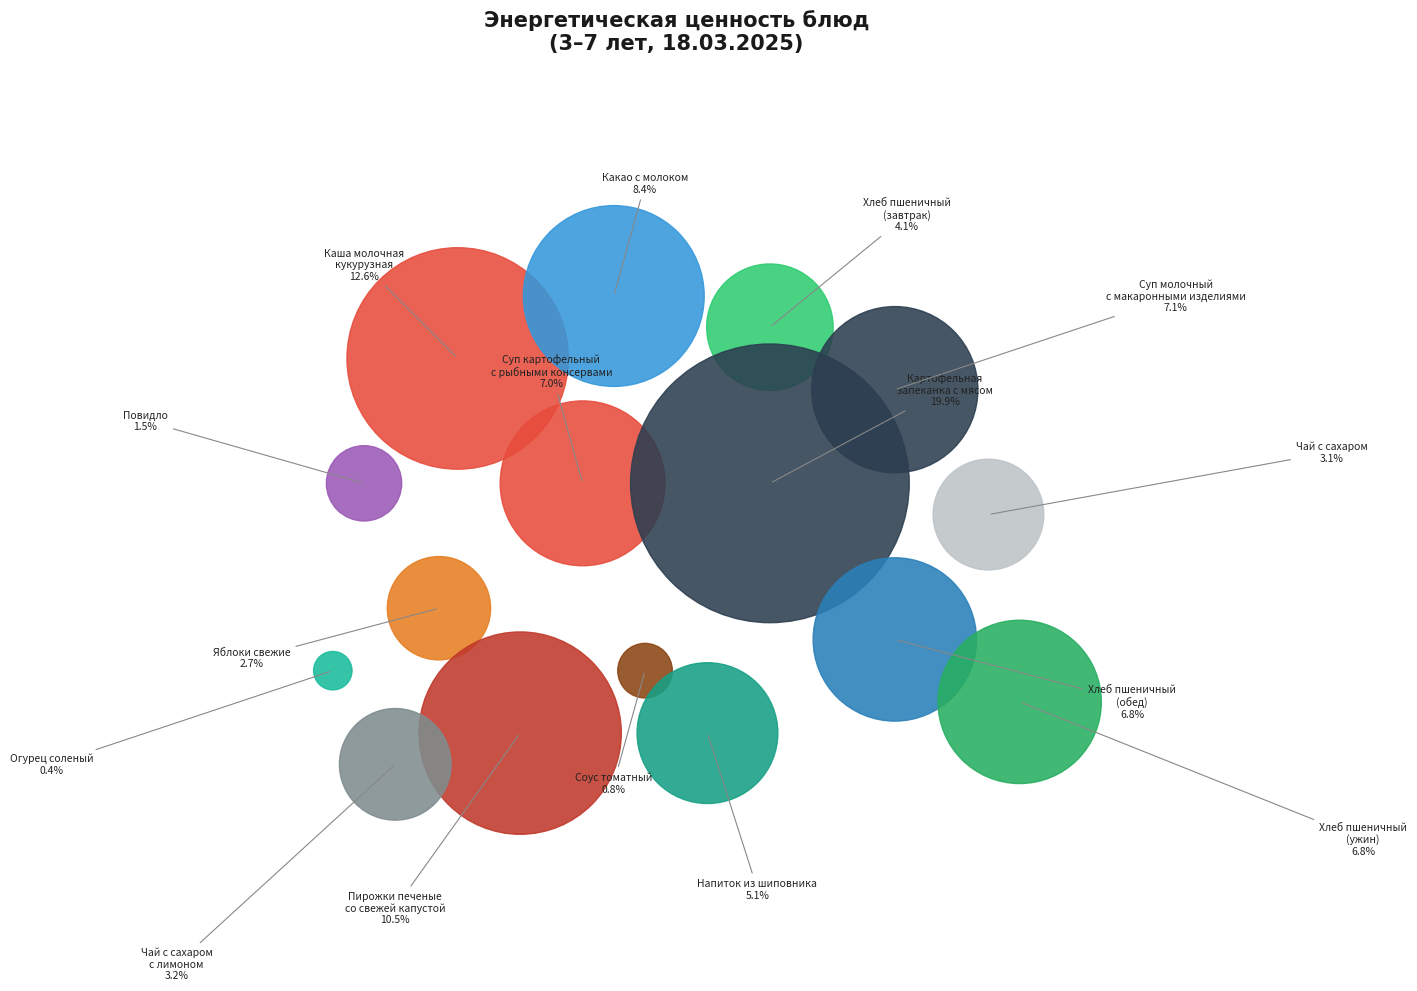

What percentage is NOT represented by Огурец соленый?

99.6%